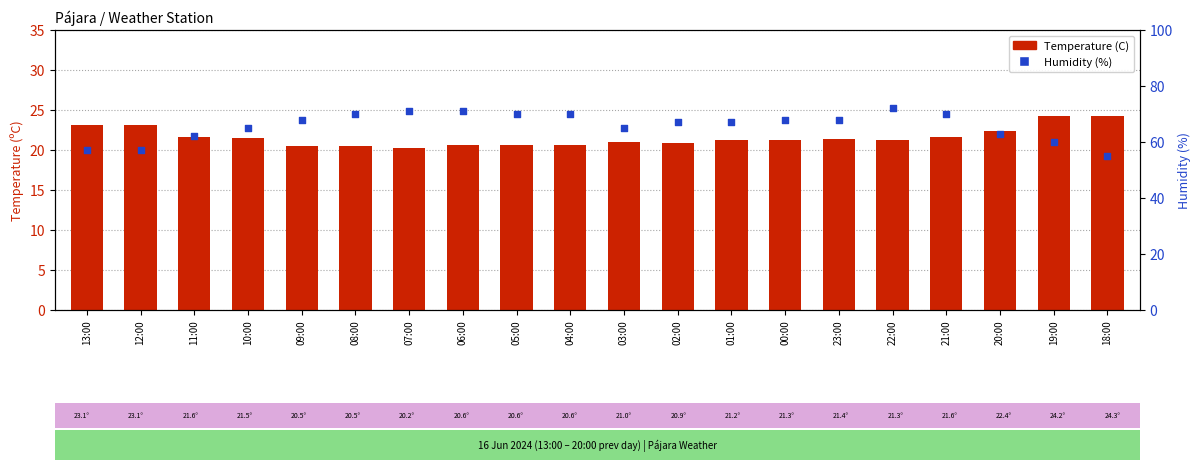

What are all the series names shown in the legend?

Temperature (C), Humidity (%)